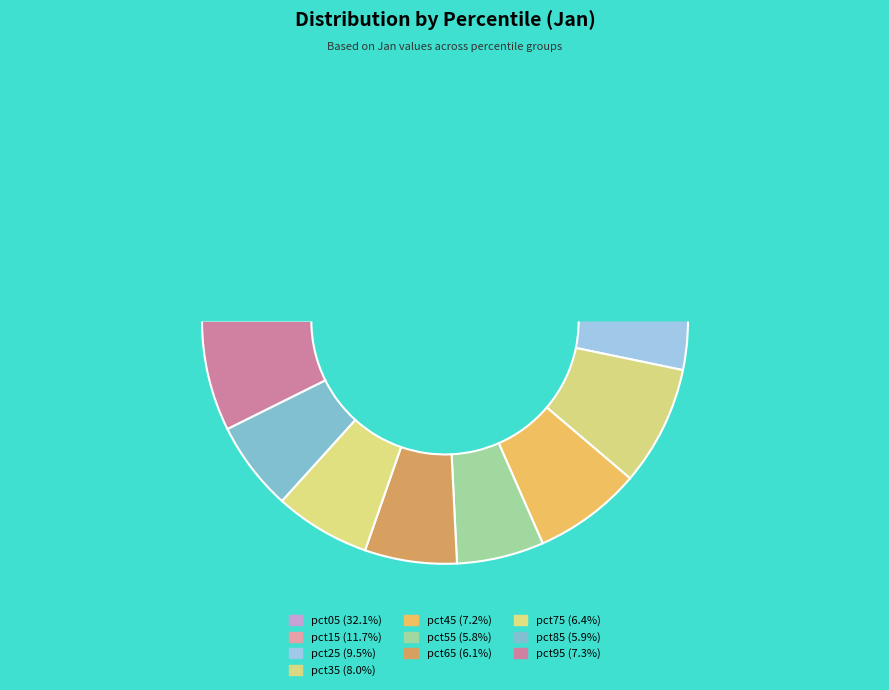

Between pct95 and pct35, which is larger?

pct35